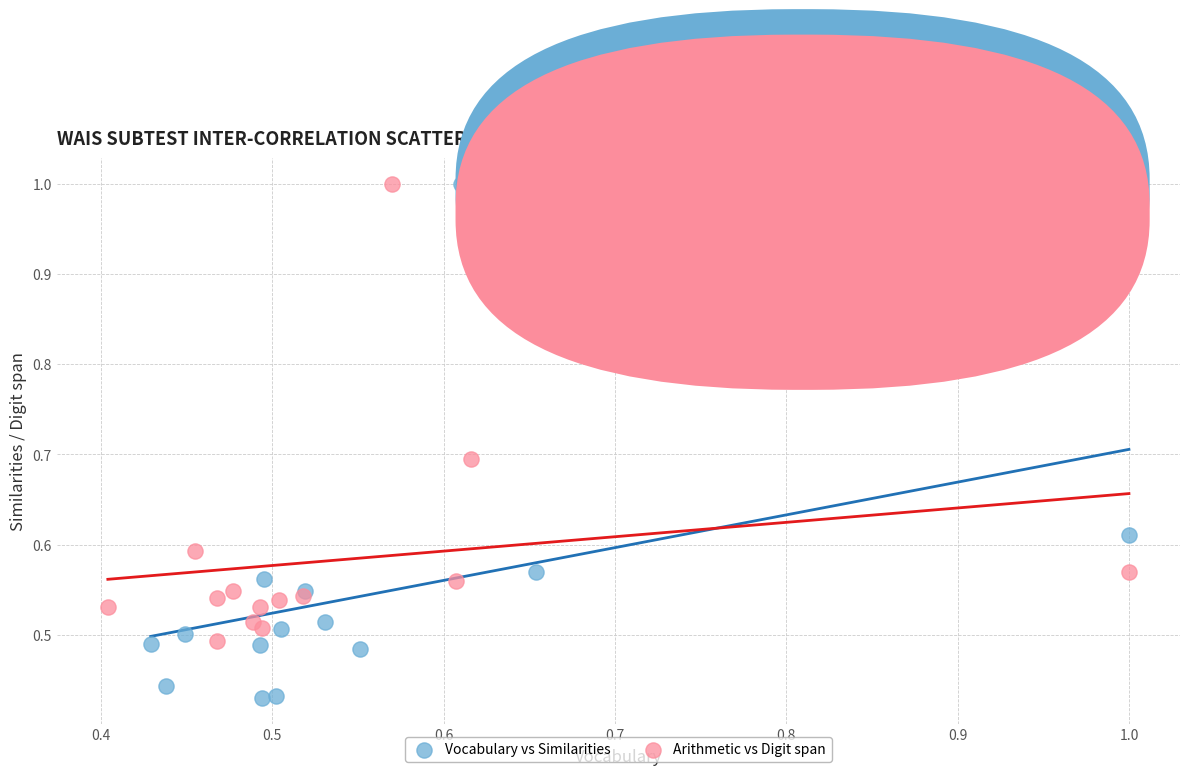

Which series has the widest spread of Y values?

Vocabulary vs Similarities